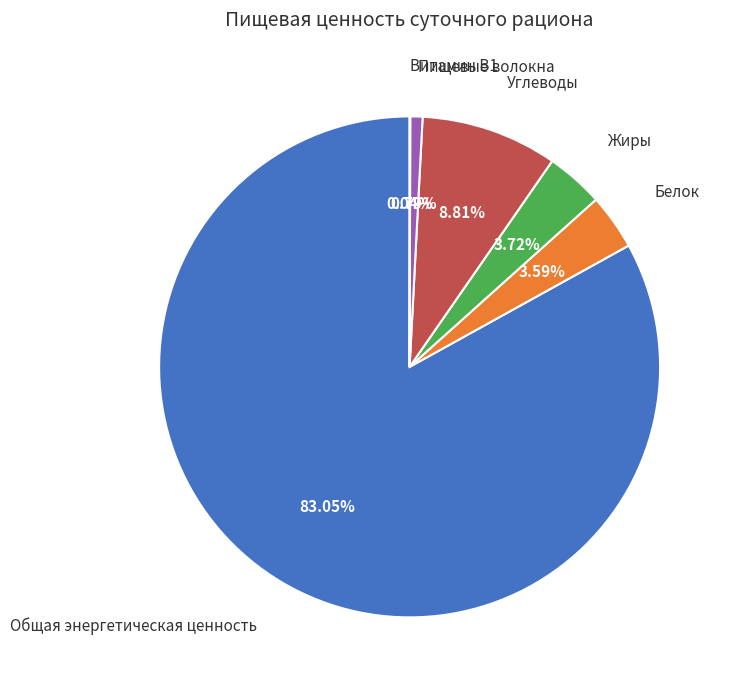

Which has a higher value, Общая энергетическая ценность or Белок?

Общая энергетическая ценность